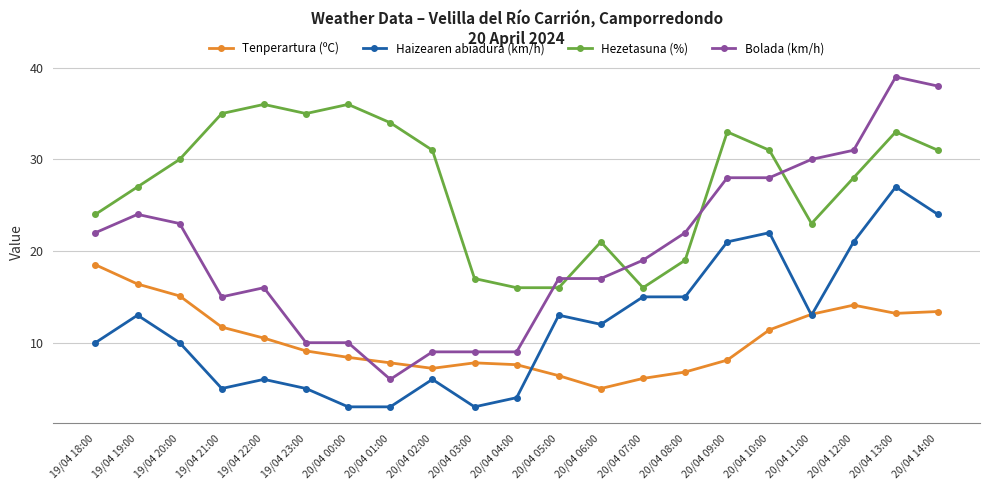

True or false: Haizearen abiadura (km/h) and Bolada (km/h) cross at least once.

False